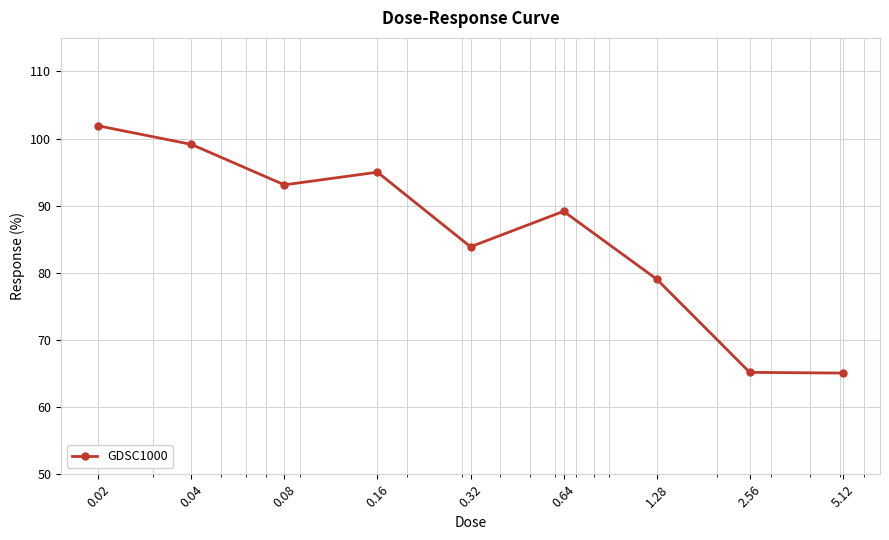

What is the difference between the maximum and second lowest values?

36.7